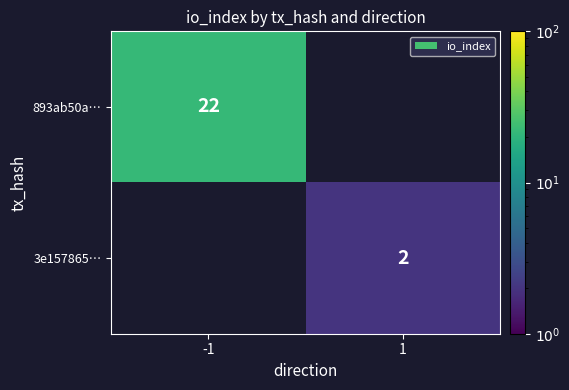

The value of 3e157865… at 1 is 2. True or false?

True